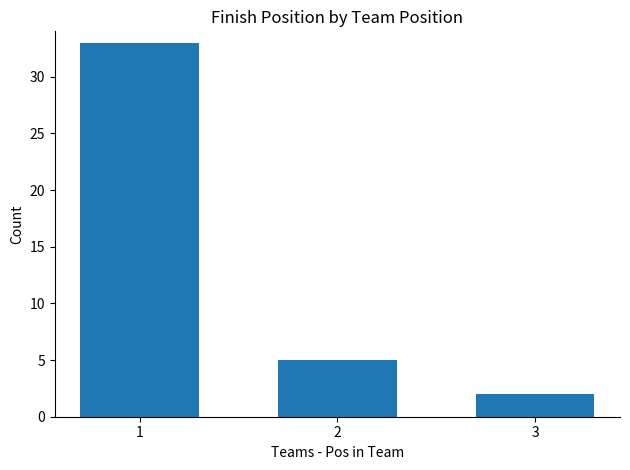

Are the bars horizontal?

No